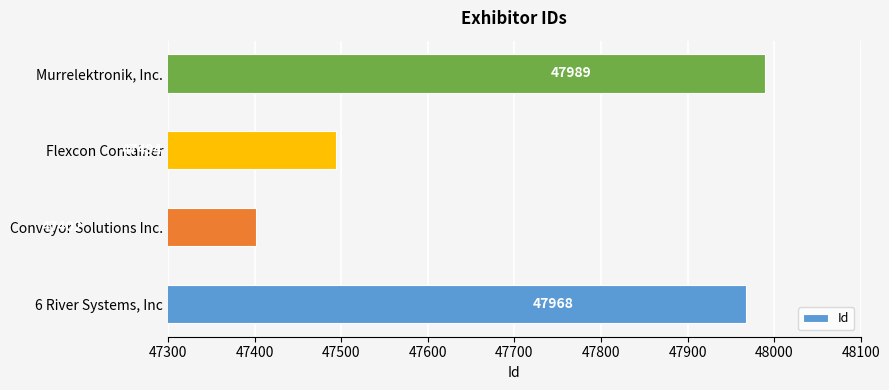

Reading top to bottom, what are all the values shown in this chart?

47989	47494	47402	47968